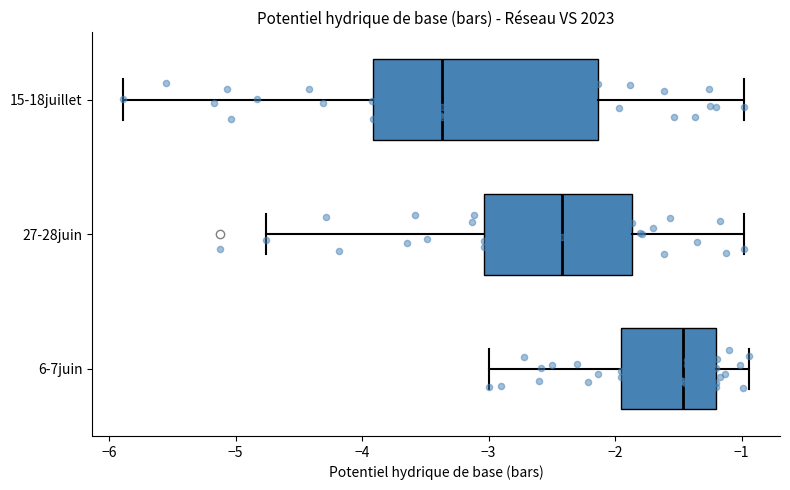

Which box has the furthest to the left median line?

15-18juillet